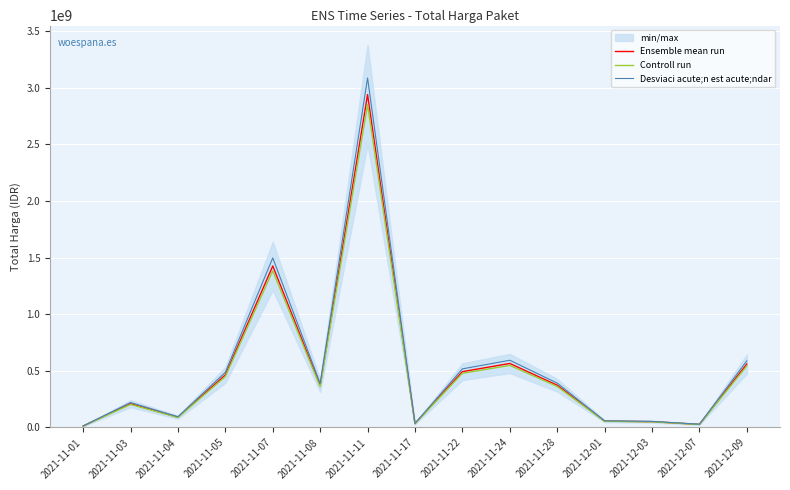

How many data points does each series have?

15